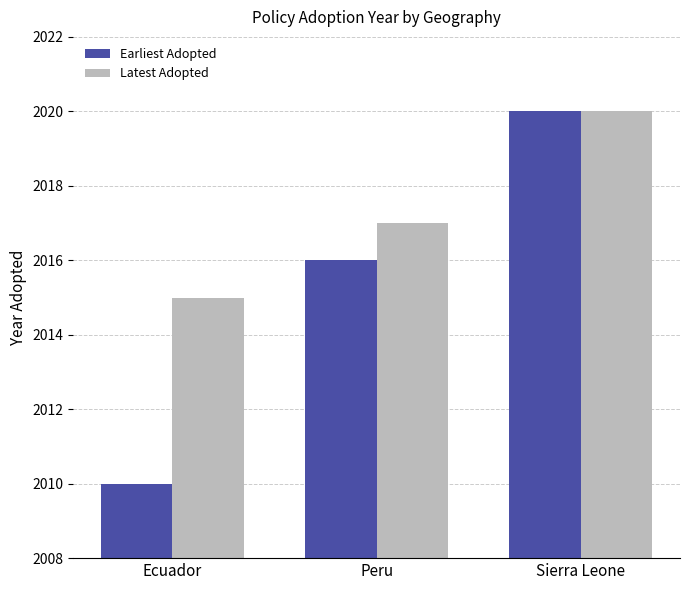

What is the difference between the maximum and second lowest values in the Earliest Adopted series?

4